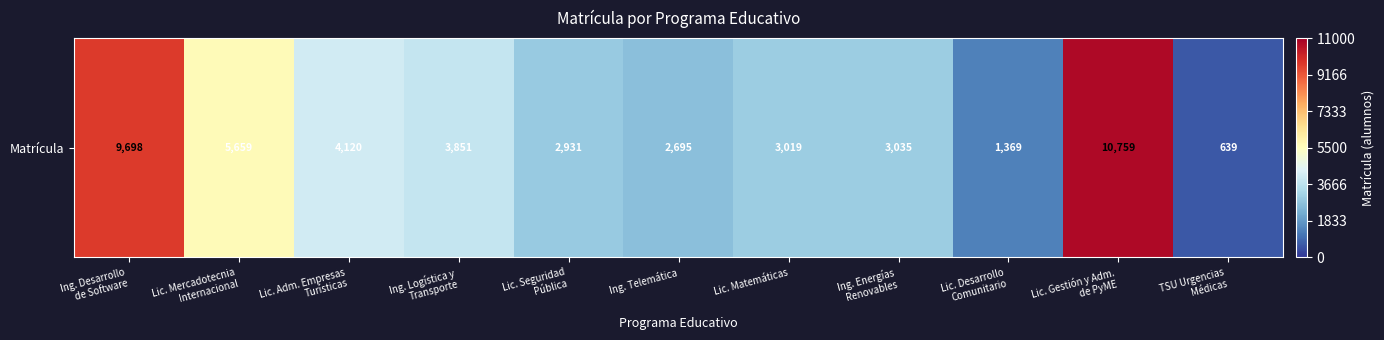

Reading left to right, list all the values displayed in this chart.

Ing. Desarrollo
de Software=9698	Lic. Mercadotecnia
Internacional=5659	Lic. Adm. Empresas
Turísticas=4120	Ing. Logística y
Transporte=3851	Lic. Seguridad
Pública=2931	Ing. Telemática=2695	Lic. Matemáticas=3019	Ing. Energías
Renovables=3035	Lic. Desarrollo
Comunitario=1369	Lic. Gestión y Adm.
de PyME=10759	TSU Urgencias
Médicas=639